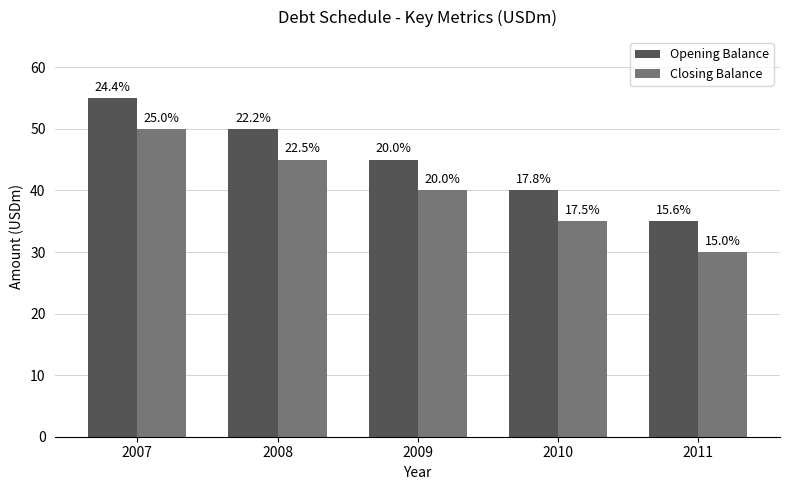

Reading right to left, list all the values displayed in this chart.

Opening Balance: 2011=35	2010=40	2009=45	2008=50	2007=55
Closing Balance: 2011=30	2010=35	2009=40	2008=45	2007=50